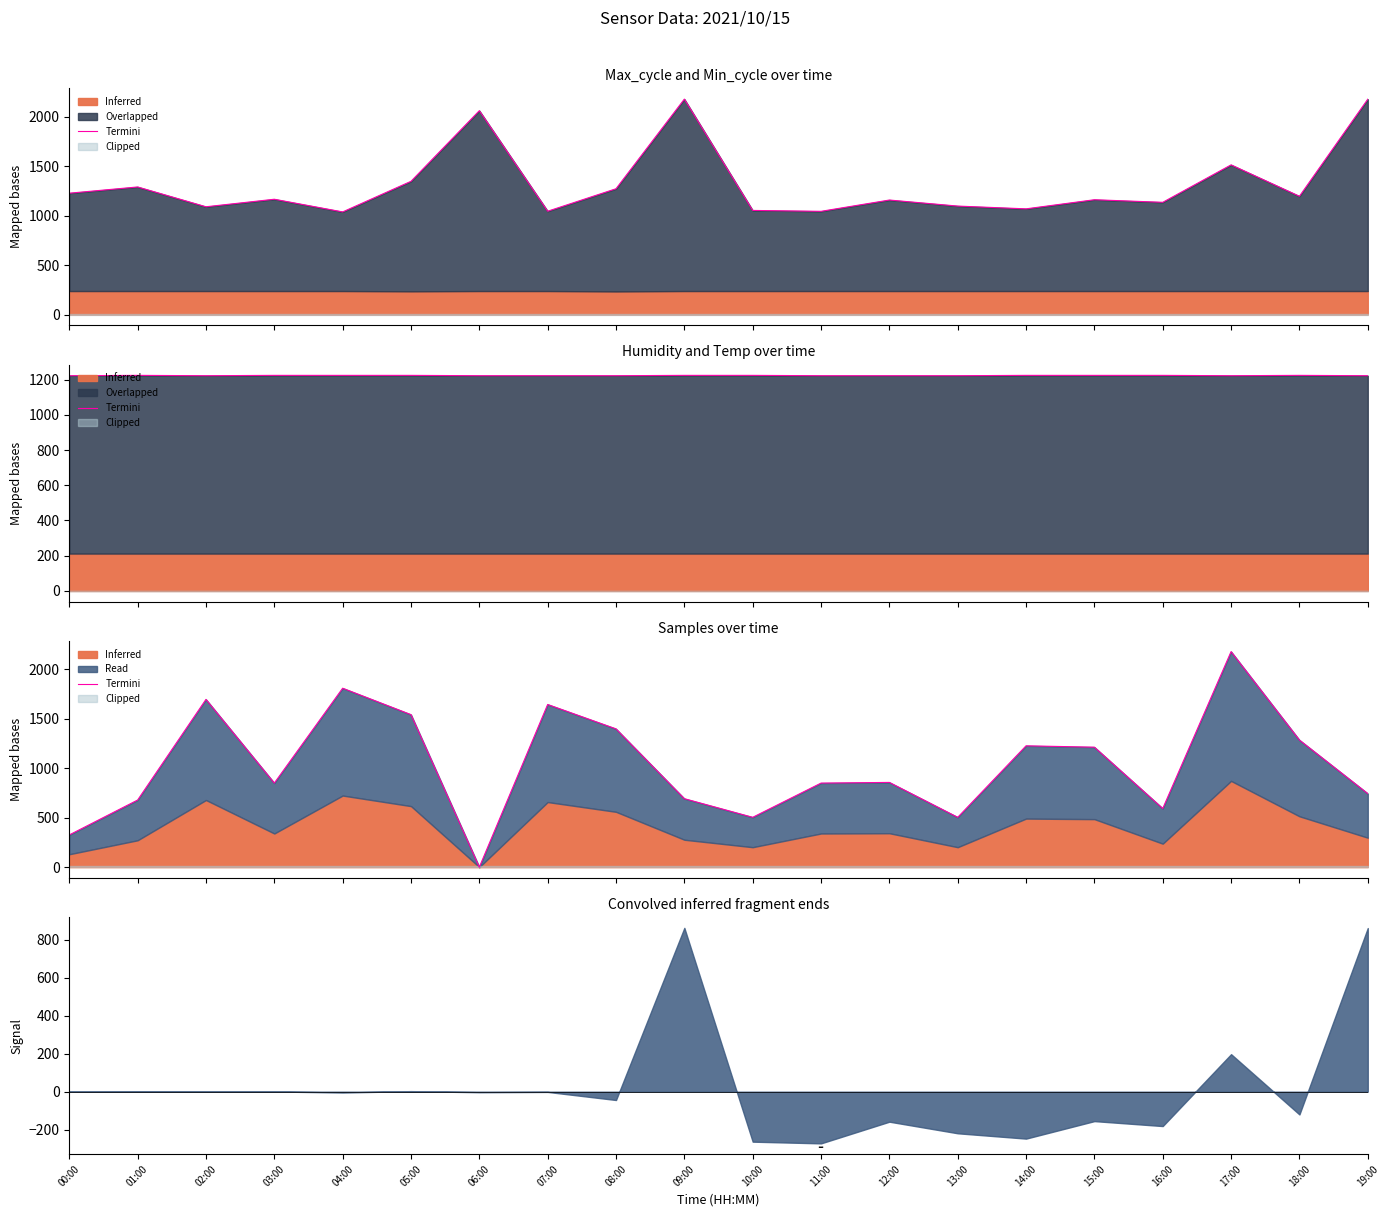

What is the average value?

1028.0